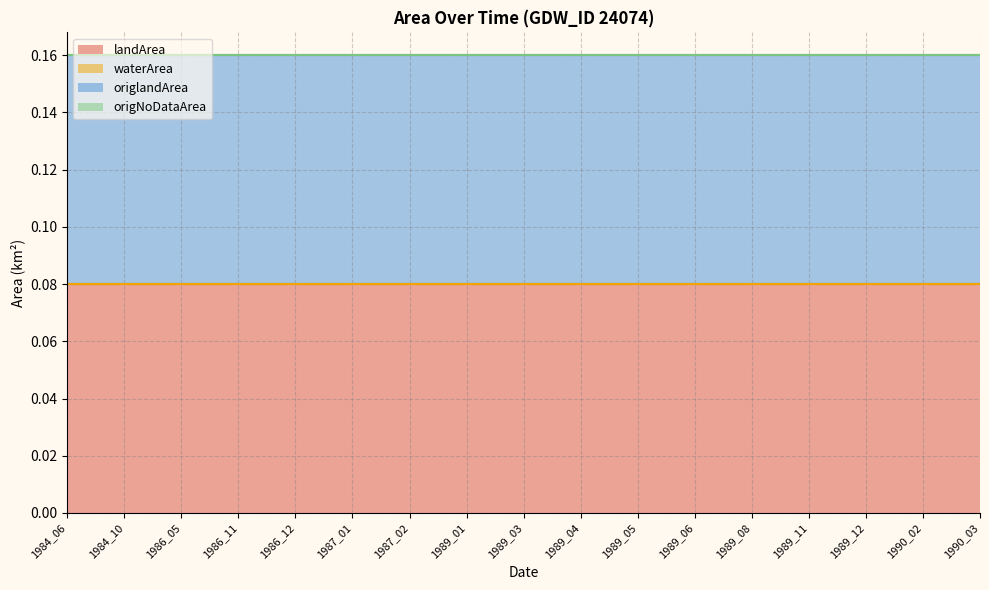

The value of origlandArea at 1989_05 is 0.1. True or false?

True